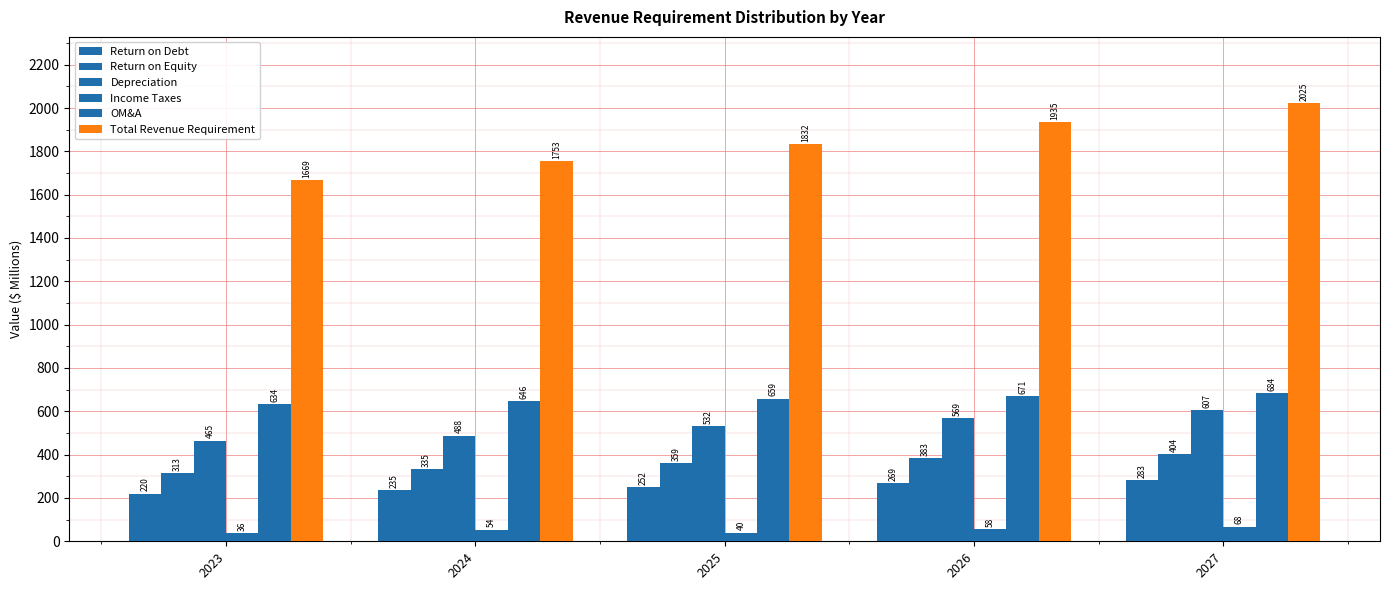

How many data points in Return on Equity are less than 359?

2